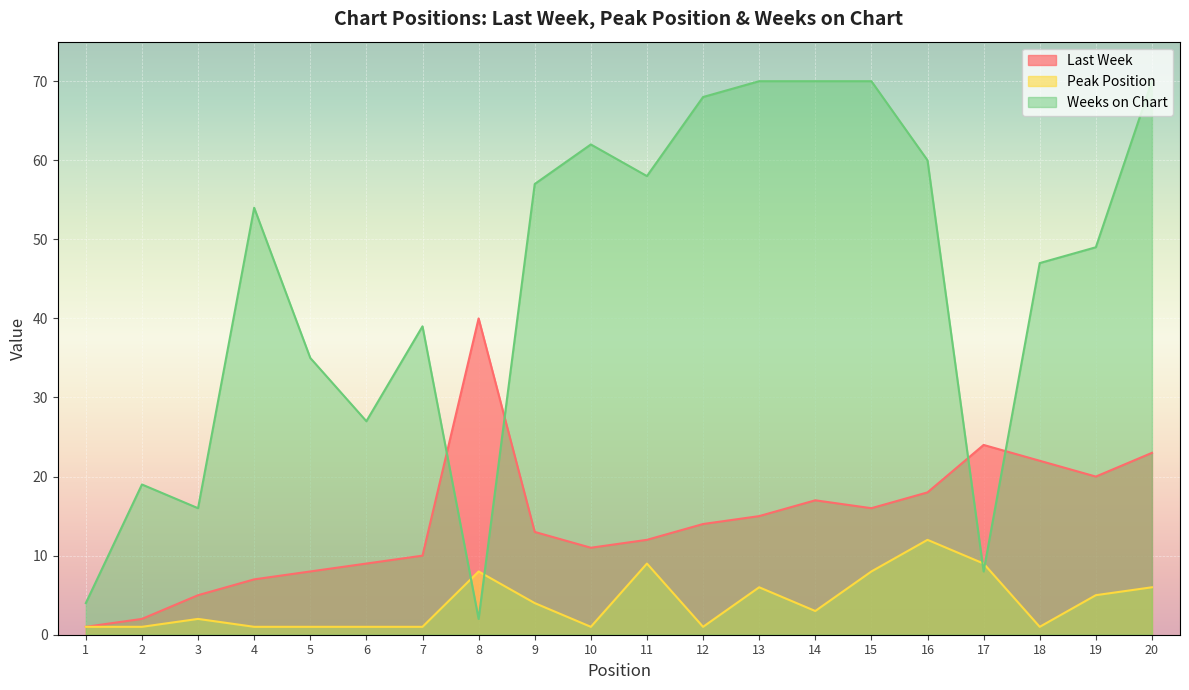

Which series has the largest total across all categories?

Weeks on Chart